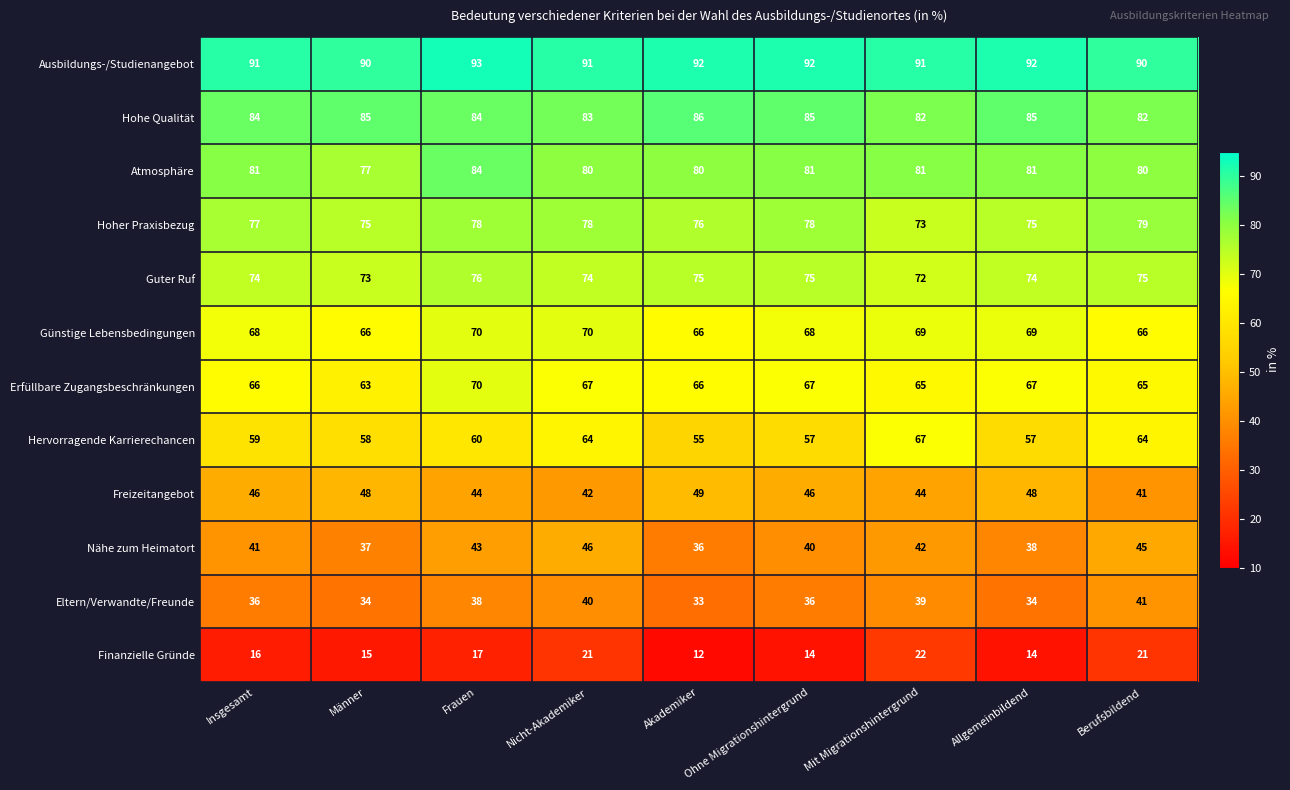

At which category does the chart reach its minimum across all series?

Akademiker